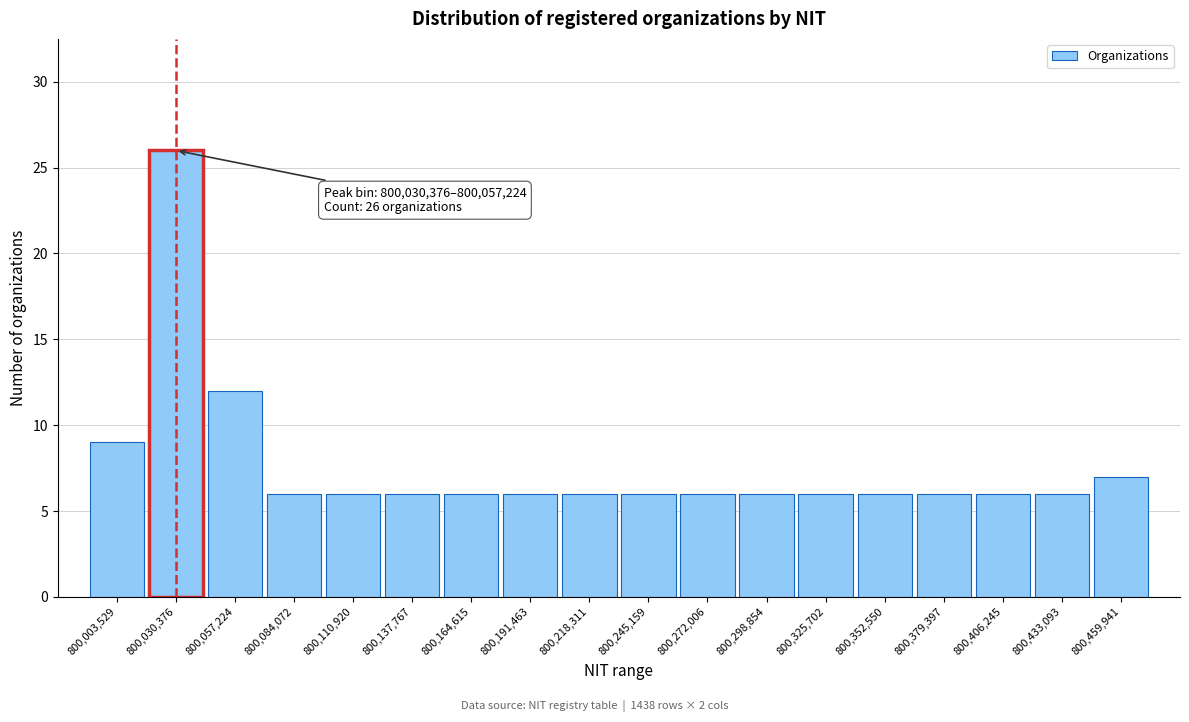

Reading right to left, list all the values displayed in this chart.

800,459,941=7	800,433,093=6	800,406,245=6	800,379,397=6	800,352,550=6	800,325,702=6	800,298,854=6	800,272,006=6	800,245,159=6	800,218,311=6	800,191,463=6	800,164,615=6	800,137,767=6	800,110,920=6	800,084,072=6	800,057,224=12	800,030,376=26	800,003,529=9